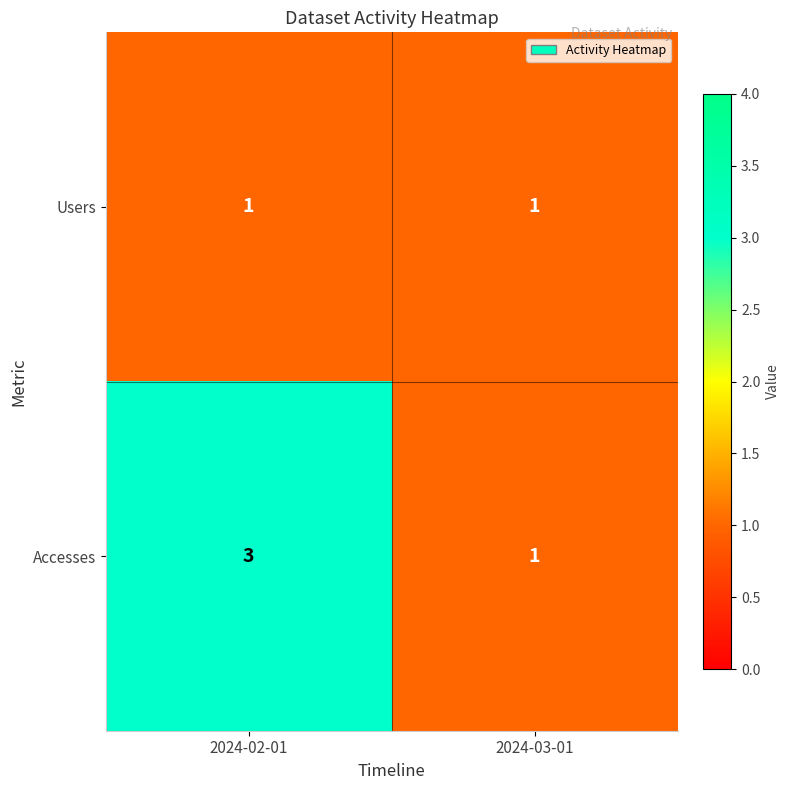

The value of Users at 2024-02-01 is 1. True or false?

True